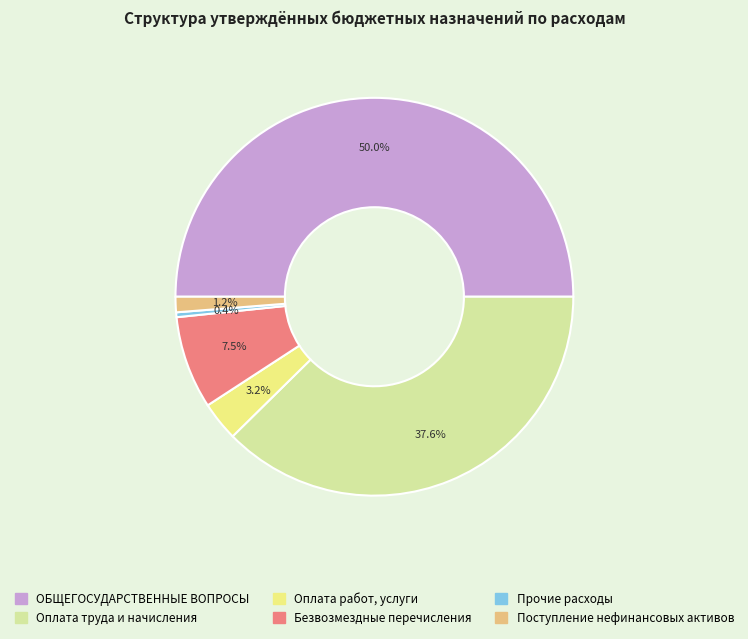

To the nearest percent, what is the difference between the Прочие расходы and Оплата работ, услуги slice percentages?

3%